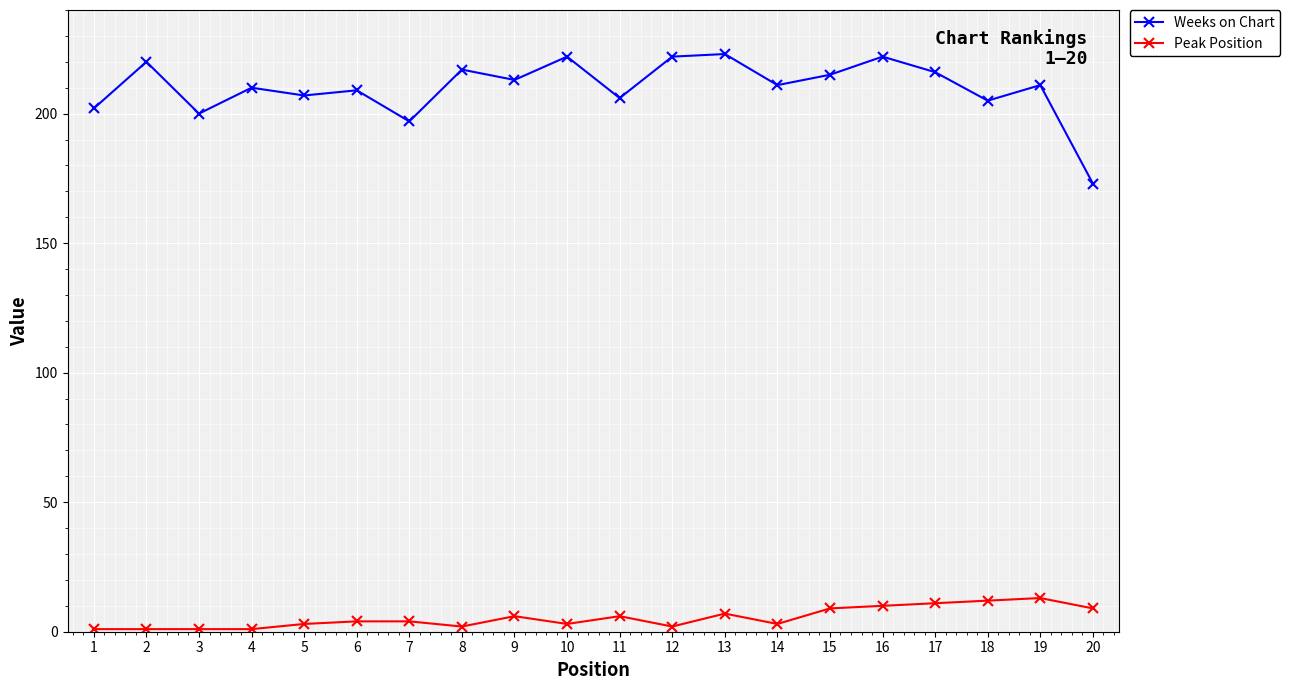

True or false: Weeks on Chart has more than 1 interior local peaks.

True